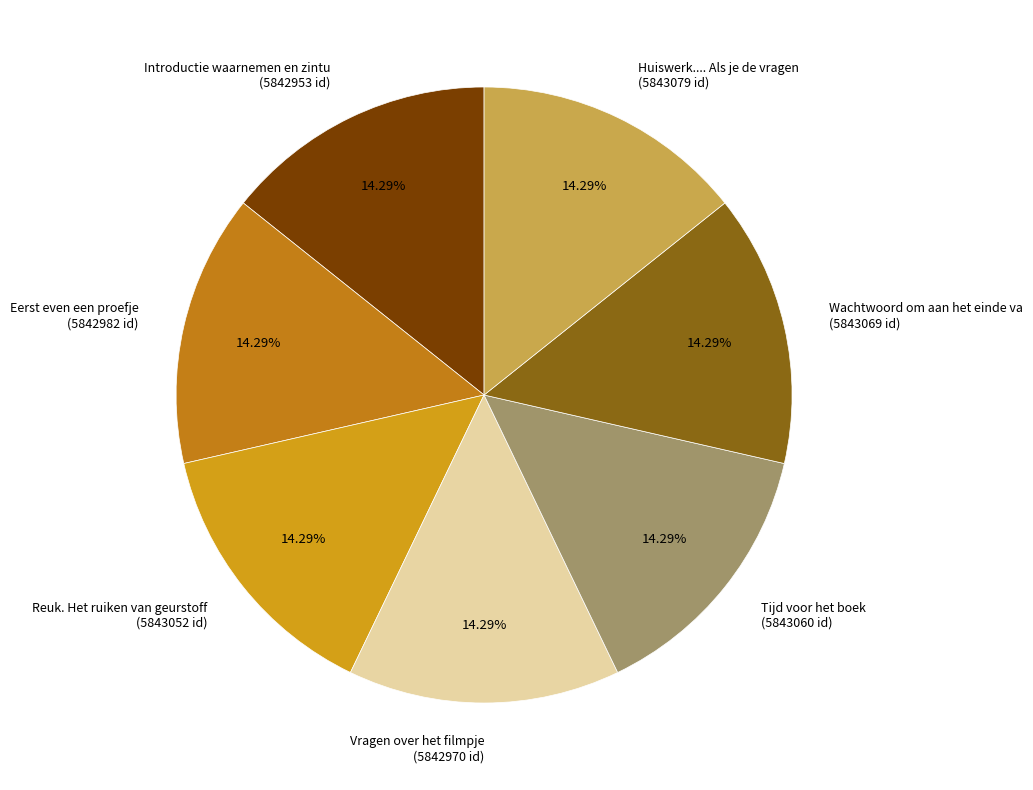

Do Tijd voor het boek (5843060 id) and Eerst even een proefje (5842982 id) together represent more than half of the pie?

No